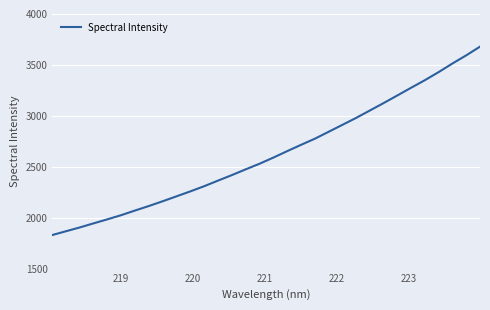

How many values exceed 2589?

16